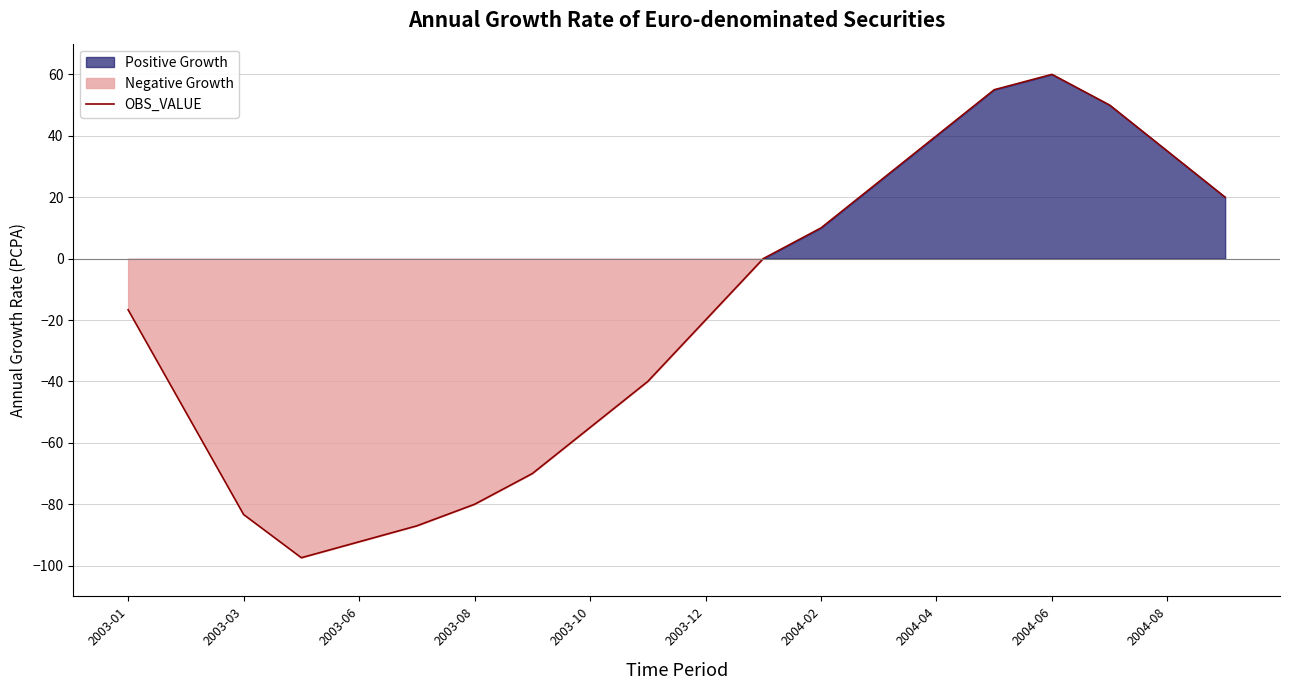

True or false: there are more than 0 points higher than both neighbors.

True